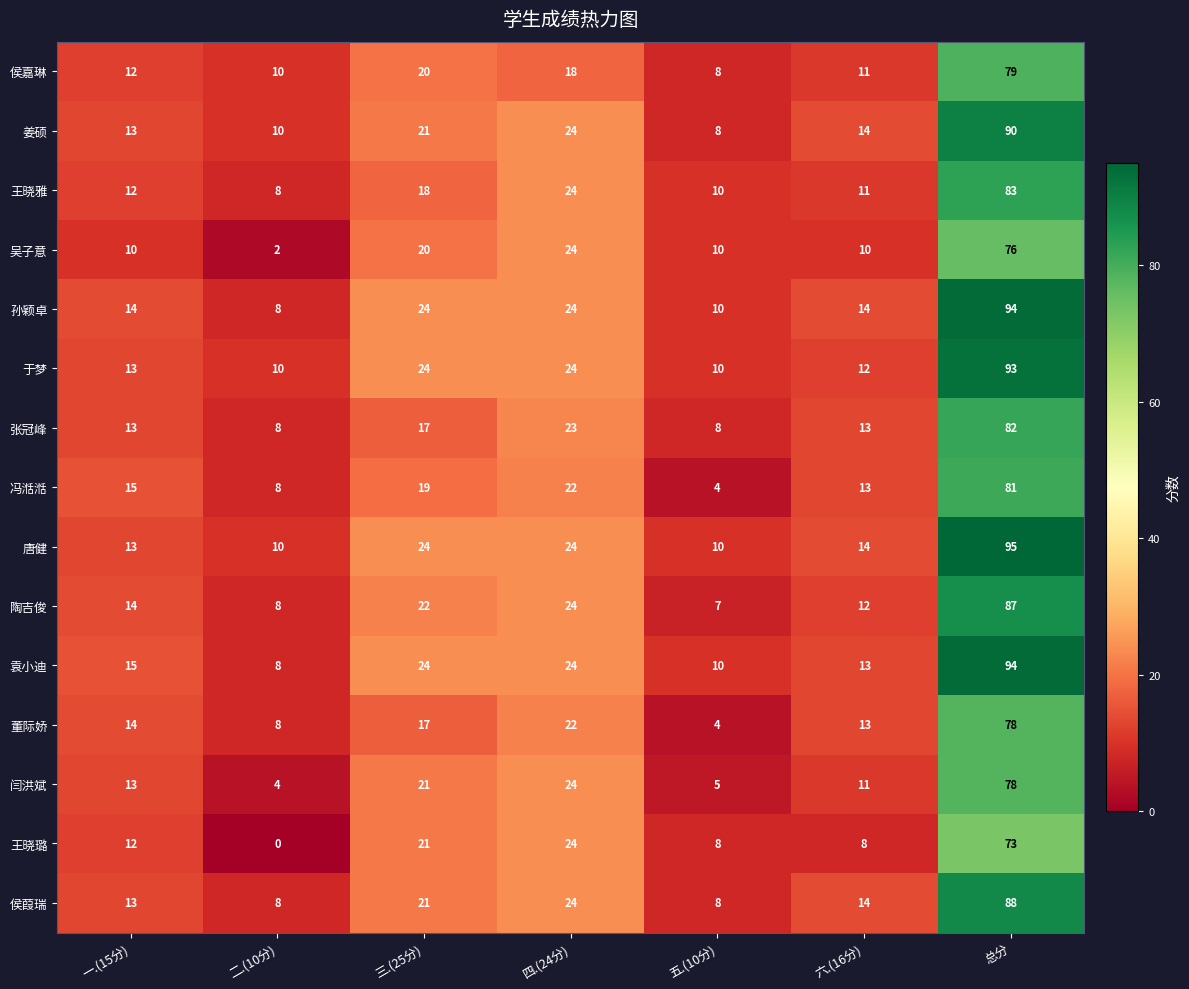

What is the sum of all 闫洪斌 values?

156